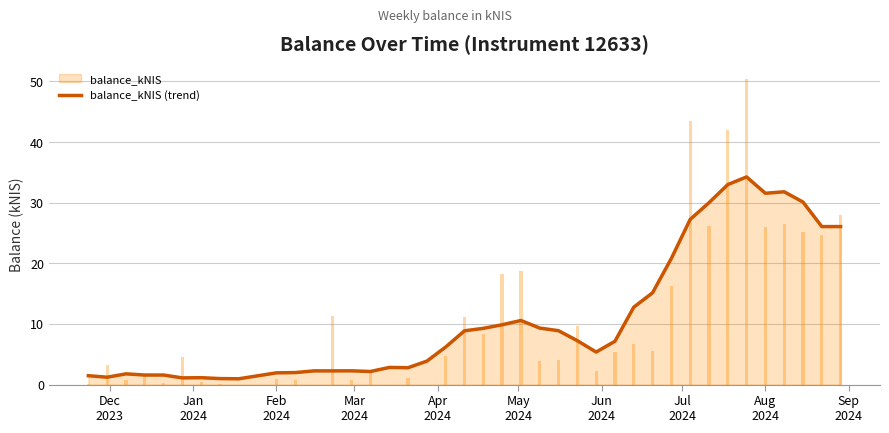

Reading left to right, list all the values displayed in this chart.

1.5	1.2	1.8	1.6	1.6	1.1	1.1	1.0	1.0	1.9	2.0	2.3	2.3	2.3	2.2	2.8	2.8	3.9	6.2	8.9	9.3	9.9	10.6	9.3	8.9	7.2	5.4	7.1	12.8	15.1	20.8	27.2	30.0	33.0	34.2	31.5	31.8	30.1	26.1	26.1